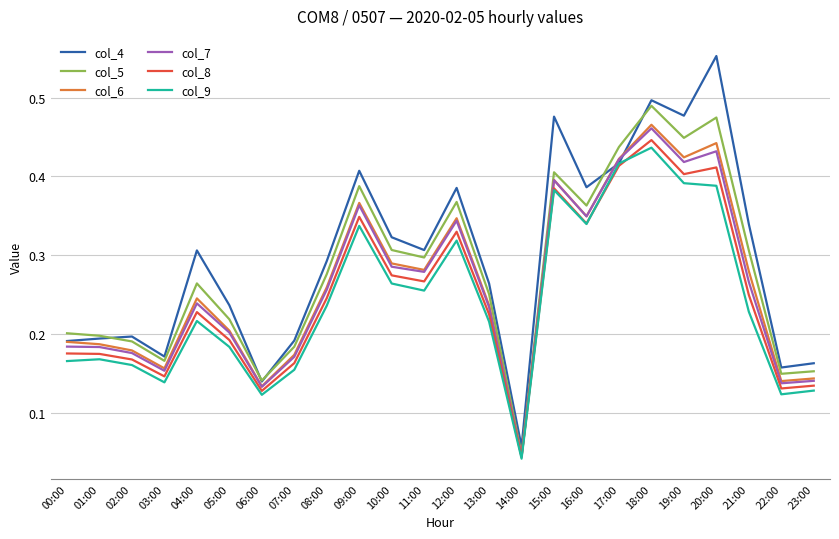

Between 08:00 and 18:00, which series saw the biggest shift?

col_5